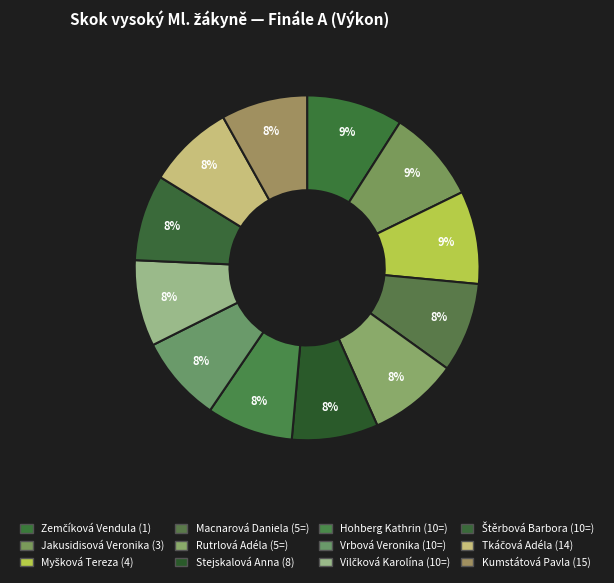

Which slice is the largest?

Zemčíková Vendula (1)